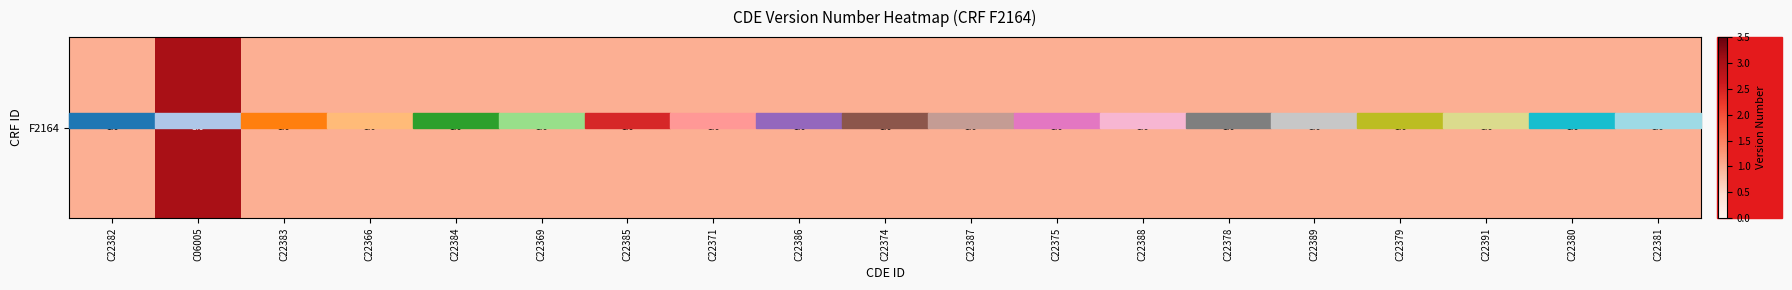

How many values exceed 1?

1